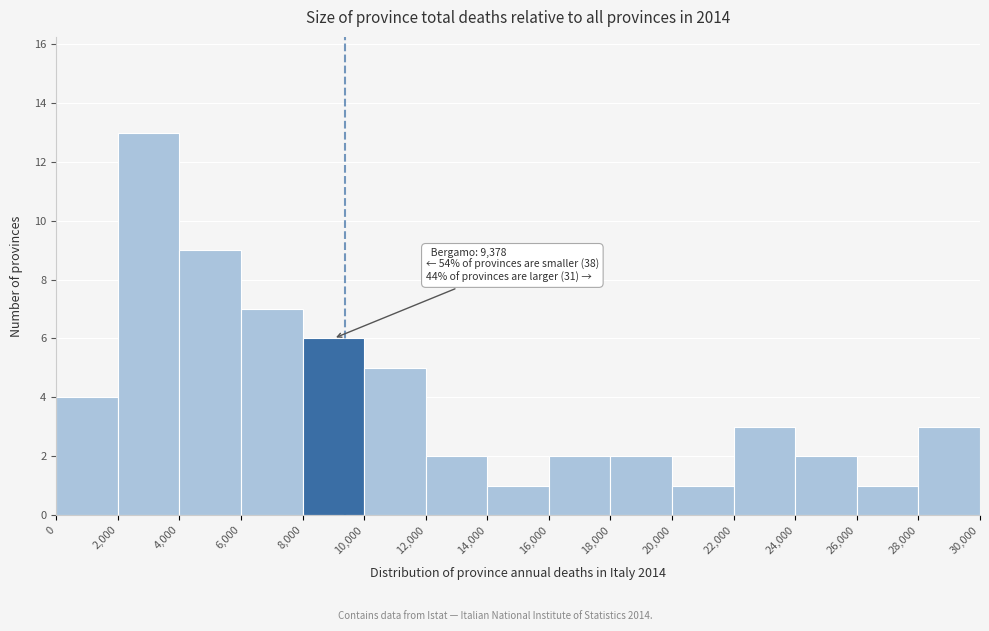

Over which range of the x-axis is the bar tallest?

2,000 to 4,000